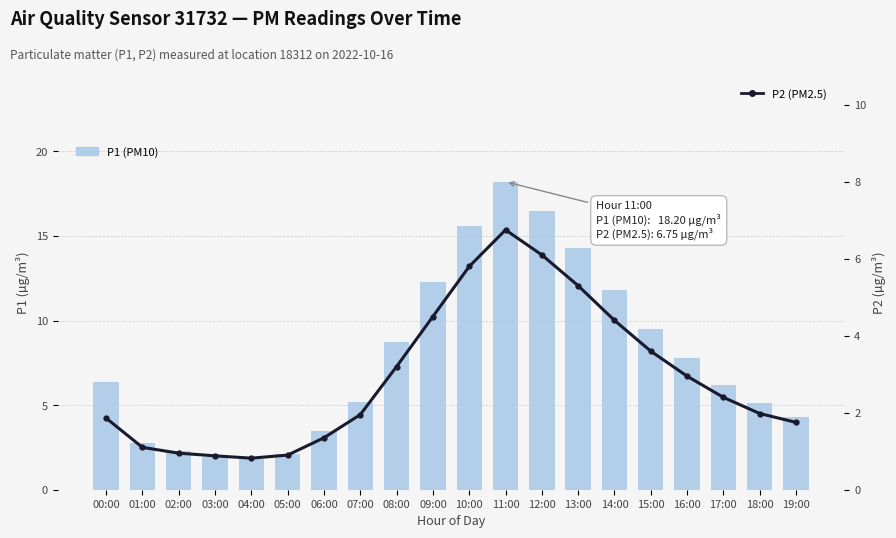

How many data points in P2 (PM2.5) are less than 2?

10